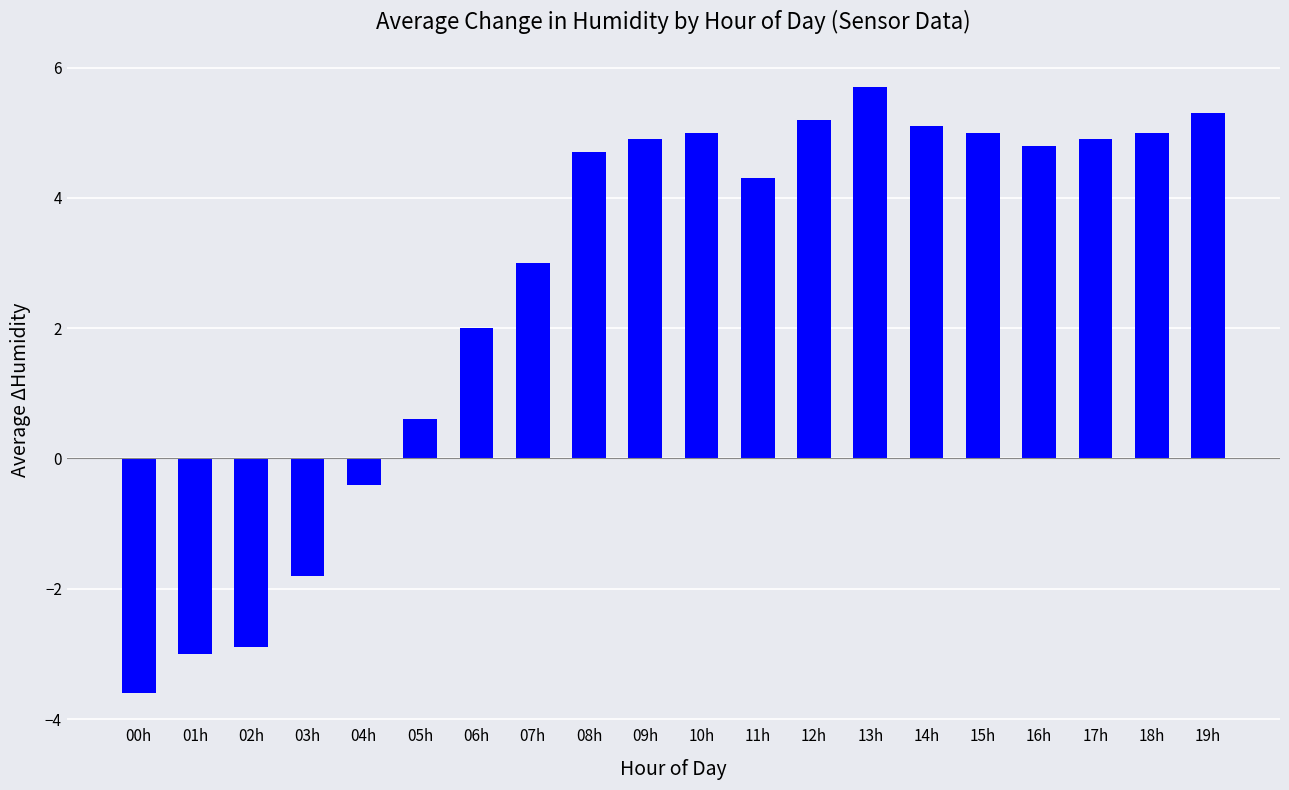

What is the sum of all values?

53.8